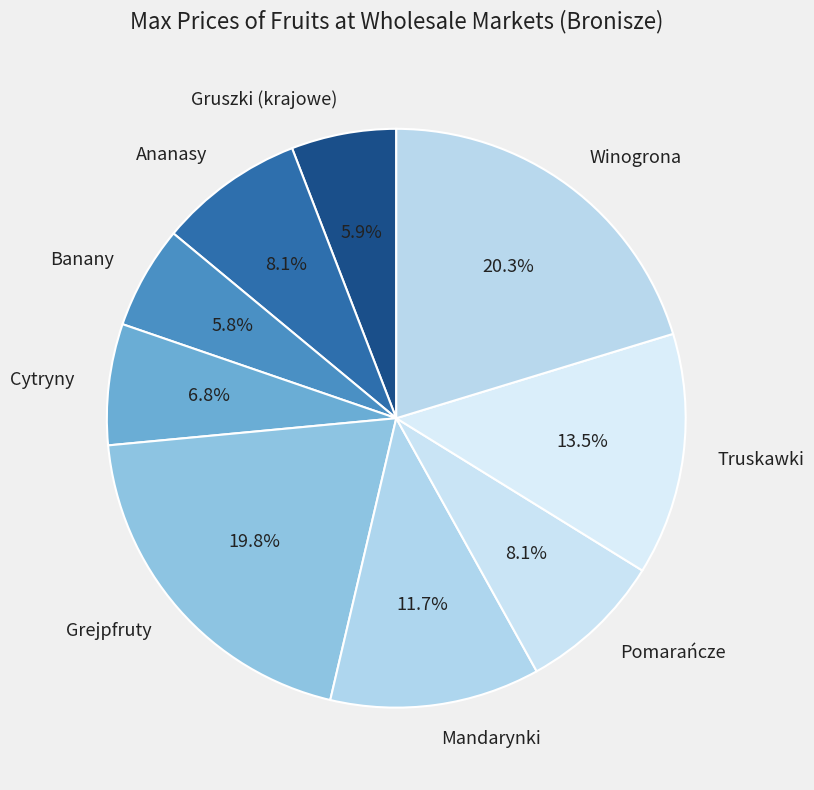

Approximately how many times larger is the value at Mandarynki compared to Banany?

2.0